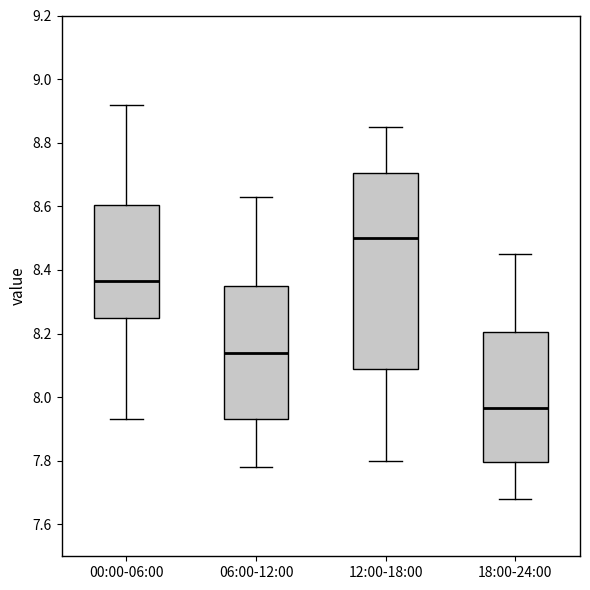

Reading left to right, read every box against the y-axis: the position of its median line, the range the box covers, and the ends of its whiskers. The values are not printed on the chart, so give them approximately, as read against the axis.

00:00-06:00: median 8.36, box 8.26 to 8.60, whiskers 7.94 to 8.92
06:00-12:00: median 8.14, box 7.94 to 8.36, whiskers 7.78 to 8.64
12:00-18:00: median 8.50, box 8.08 to 8.70, whiskers 7.80 to 8.86
18:00-24:00: median 7.96, box 7.80 to 8.20, whiskers 7.68 to 8.46